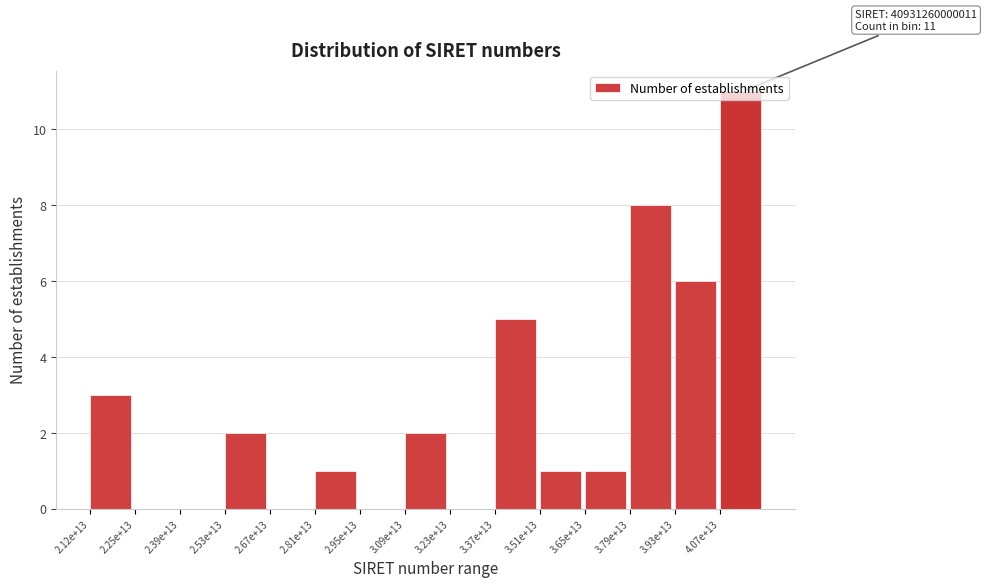

The value at 4.07e+13 is 11. True or false?

True